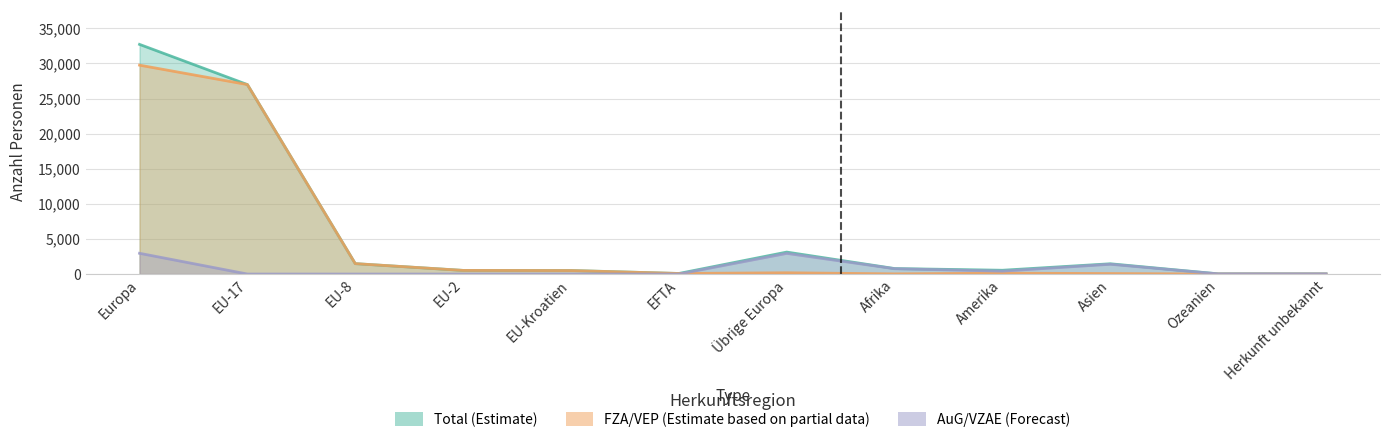

Which category has the highest value in the FZA/VEP (Estimate based on partial data) series?

Europa